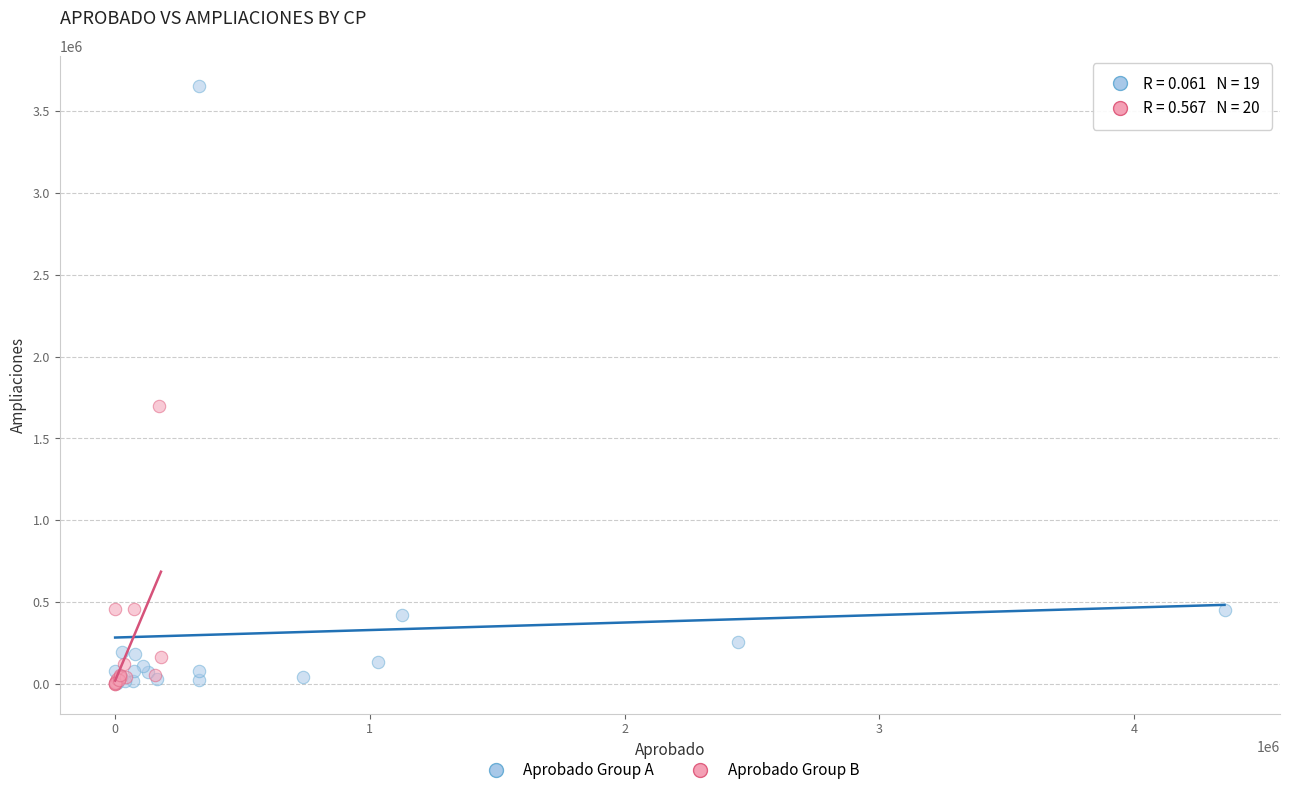

Which series contains the highest Y value?

Aprobado Group A